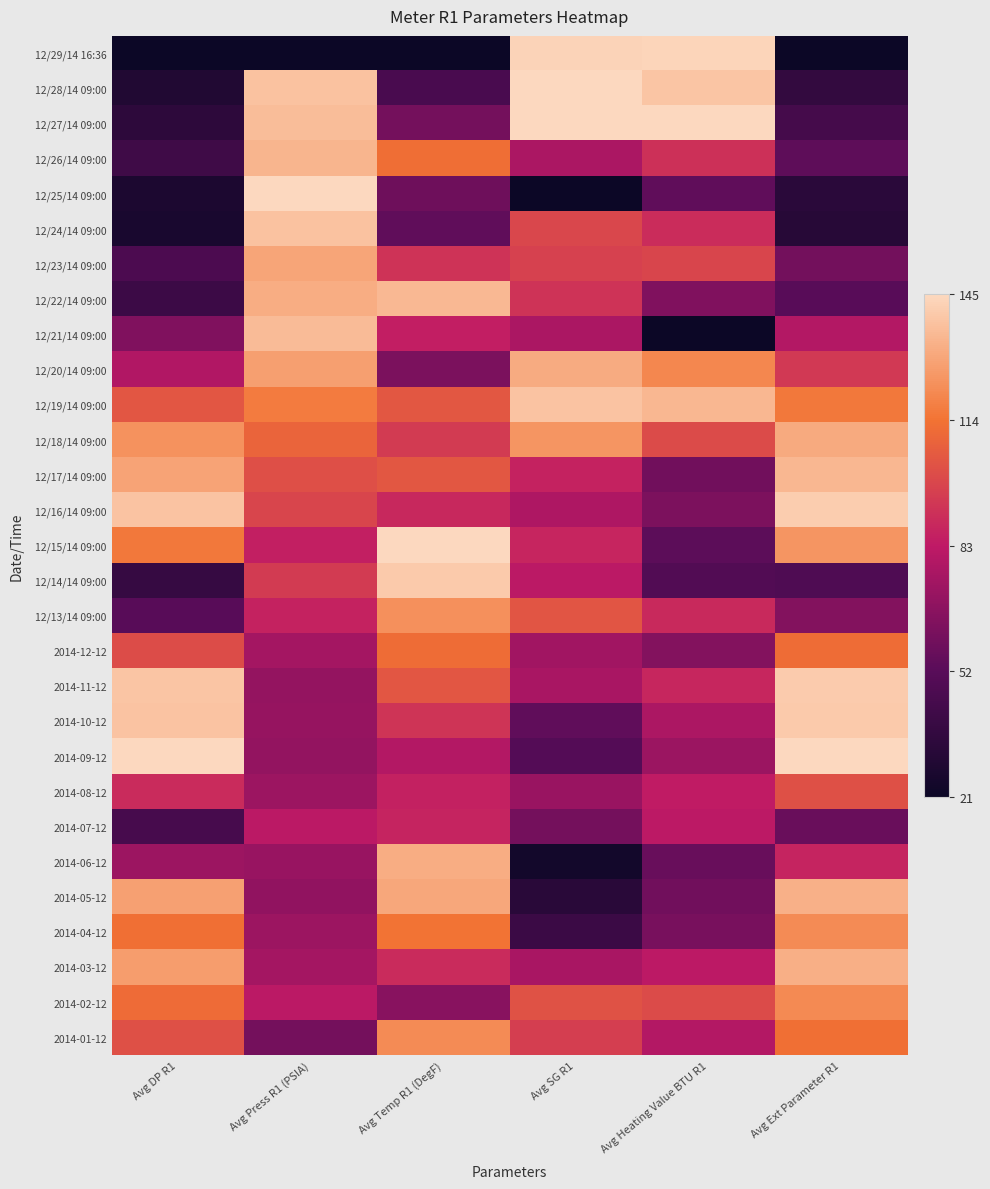

How many data points does each series have?

6